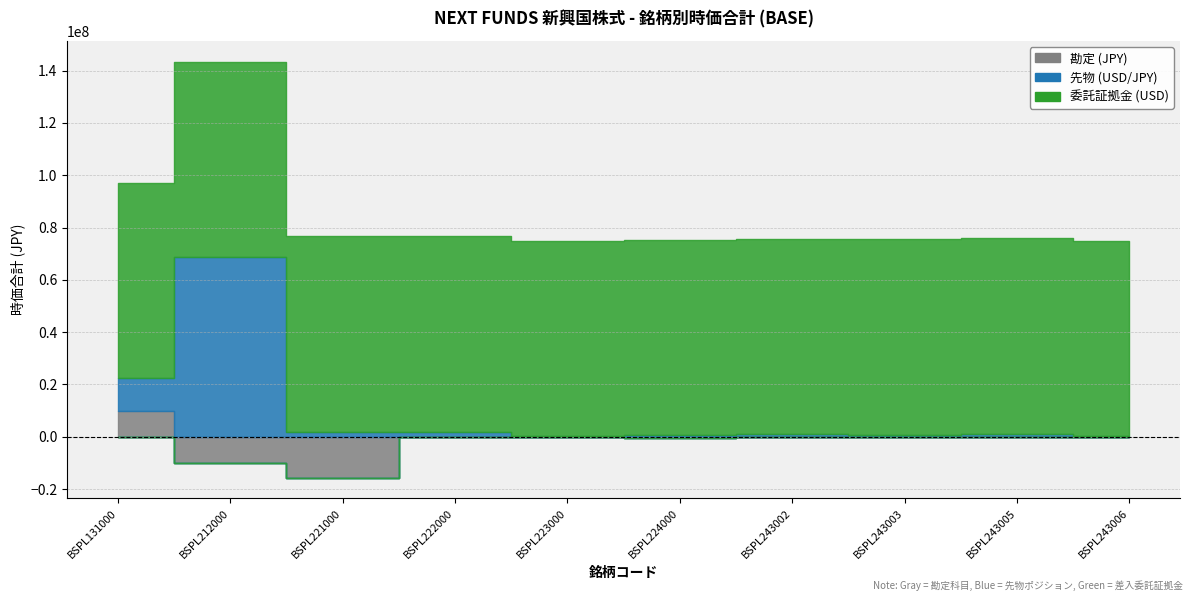

At how many categories does at least one series exceed 37717918?

10